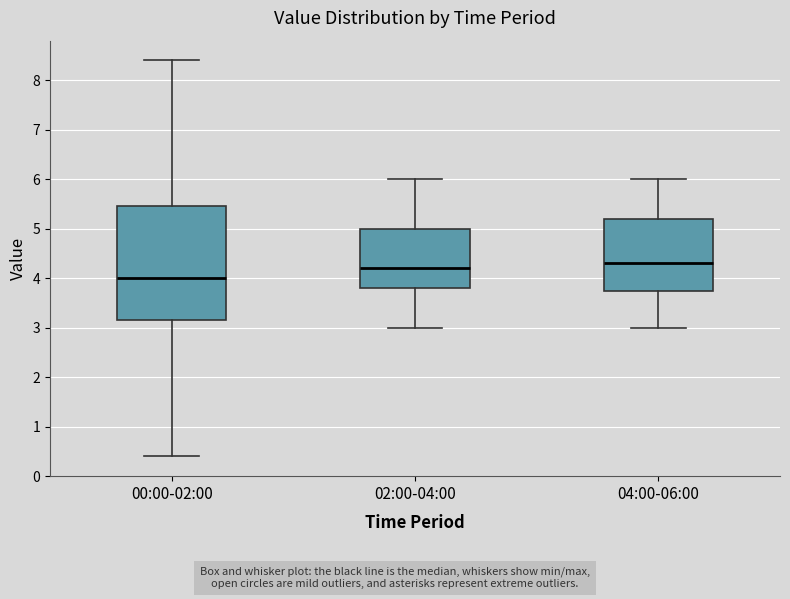

Where is the upper edge of the box for 02:00-04:00 on the y-axis? The values are not printed on the chart, so give them approximately, as read against the axis.

5.0